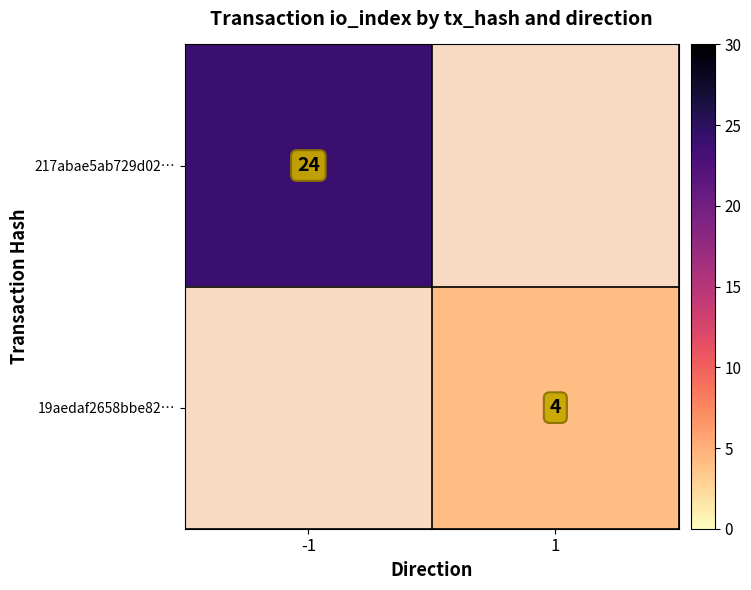

The value of 217abae5ab729d02… at -1 is 39. True or false?

False